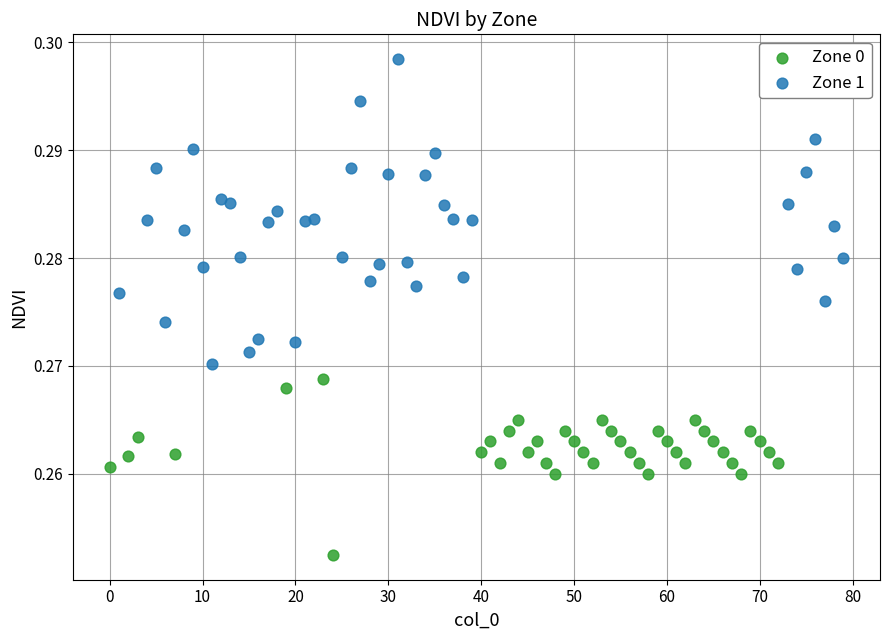

Which series contains the lowest Y value?

Zone 0